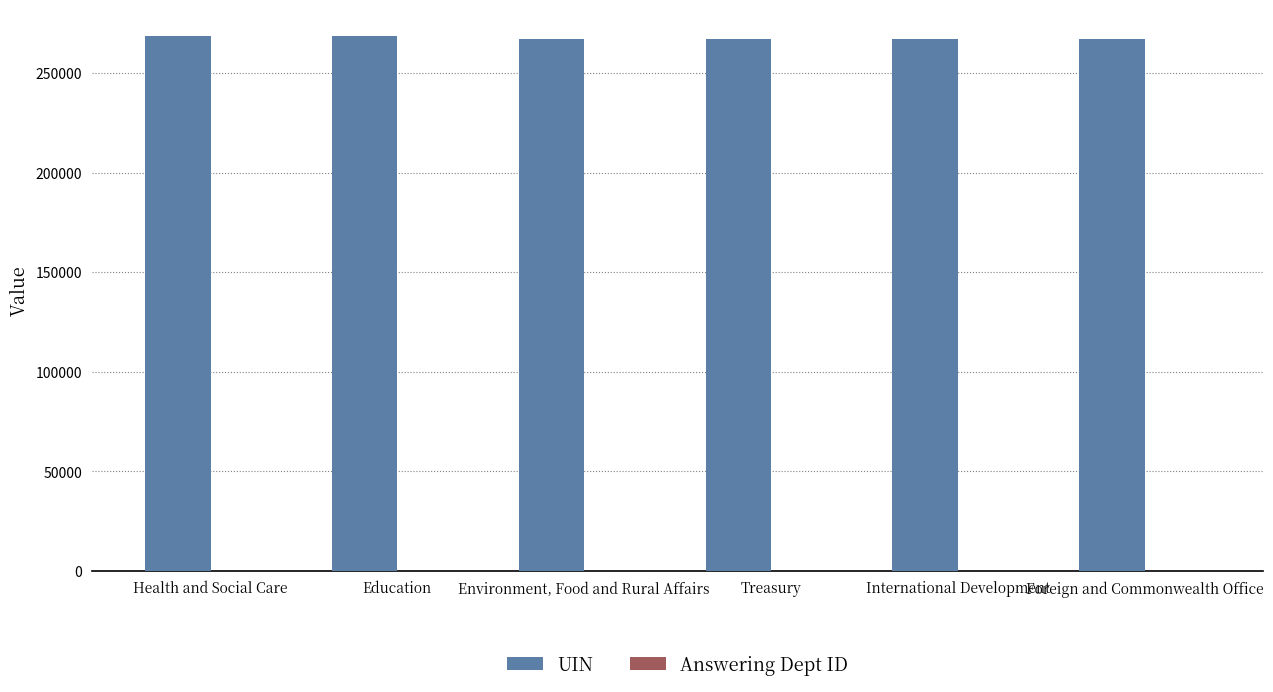

What is the greatest value displayed?

268569